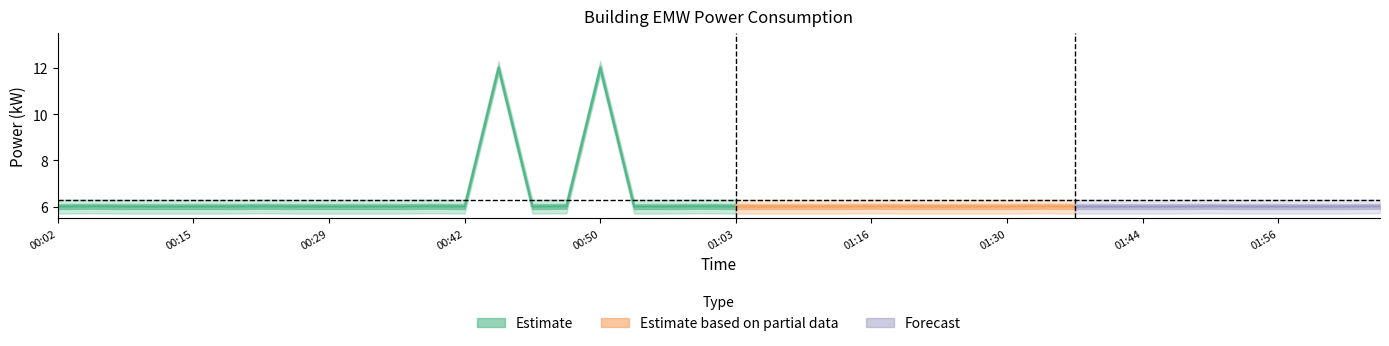

Rank the categories by value from highest to lowest.

00:46, 00:50, 00:05, 00:21, 00:38, 00:48, 01:01, 01:16, 01:33, 01:49, 02:07, 00:02, 00:08, 00:11, 00:15, 00:18, 00:25, 00:29, 00:33, 00:35, 00:42, 00:47, 00:53, 00:56, 01:03, 01:07, 01:09, 01:12, 01:20, 01:24, 01:26, 01:30, 01:38, 01:41, 01:44, 01:46, 01:53, 01:56, 02:01, 02:04